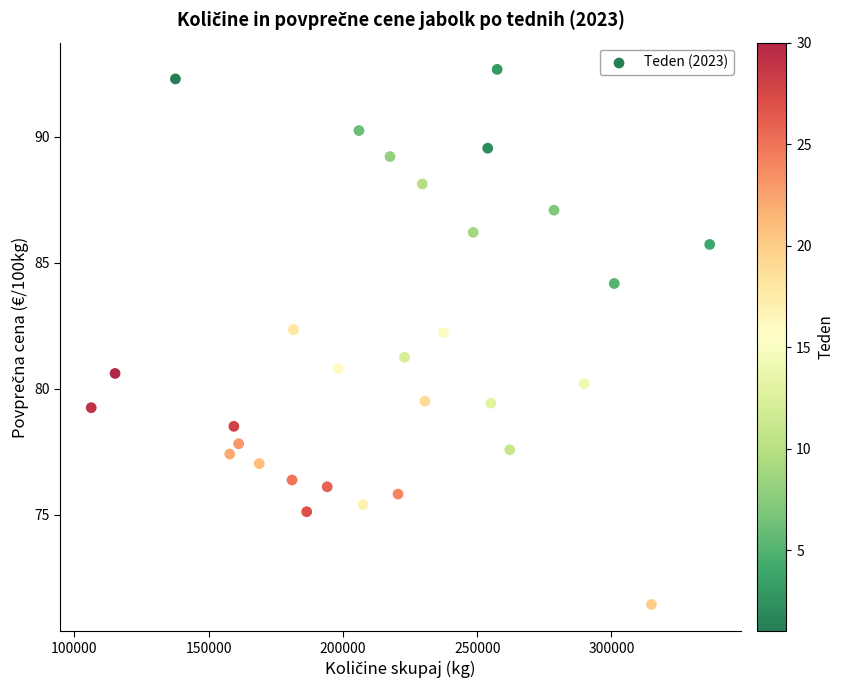

What is the range of Y values (max minus min)?

21.2